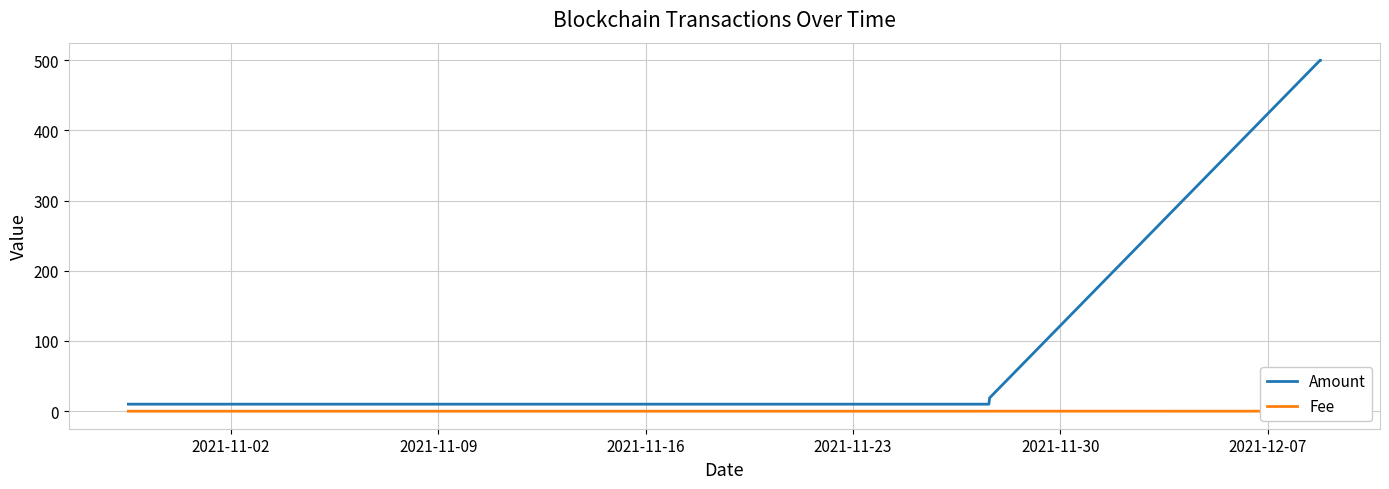

What is the maximum value for Amount?

500.0